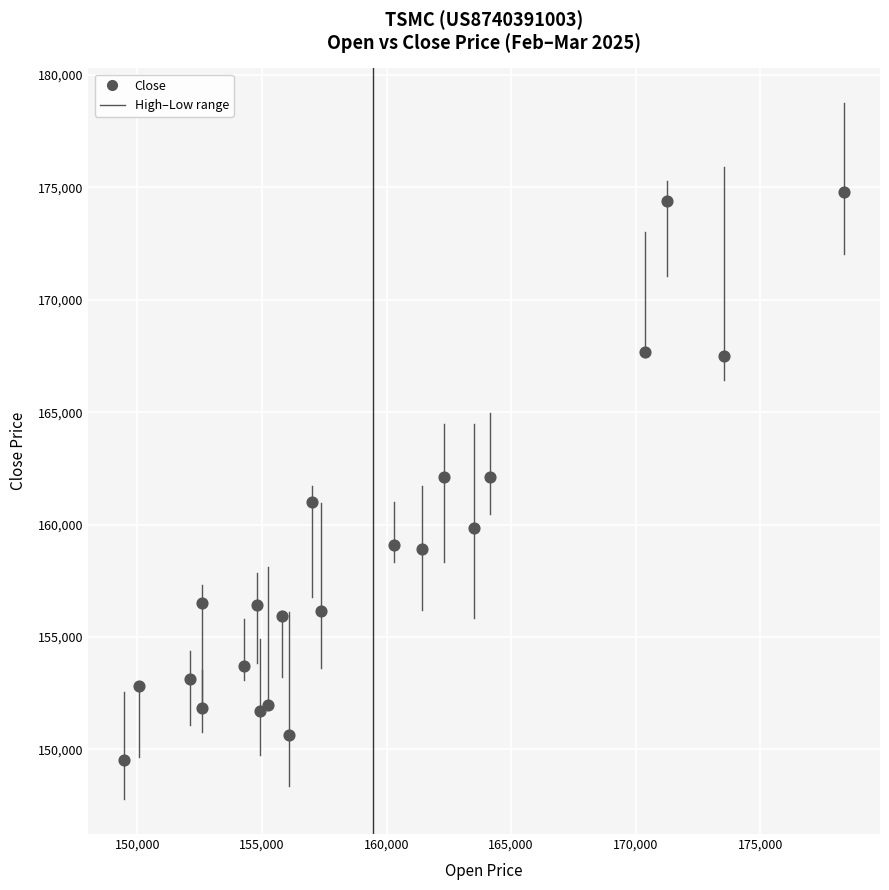

What is the range of X values (max minus min)?

28875